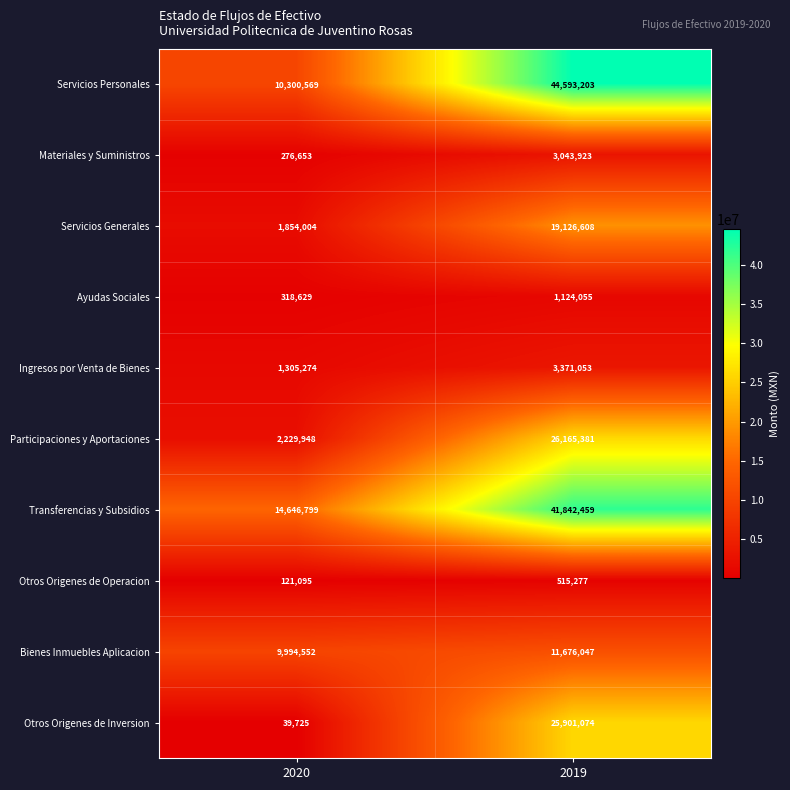

Read the Ayudas Sociales value at 2019.

1124055